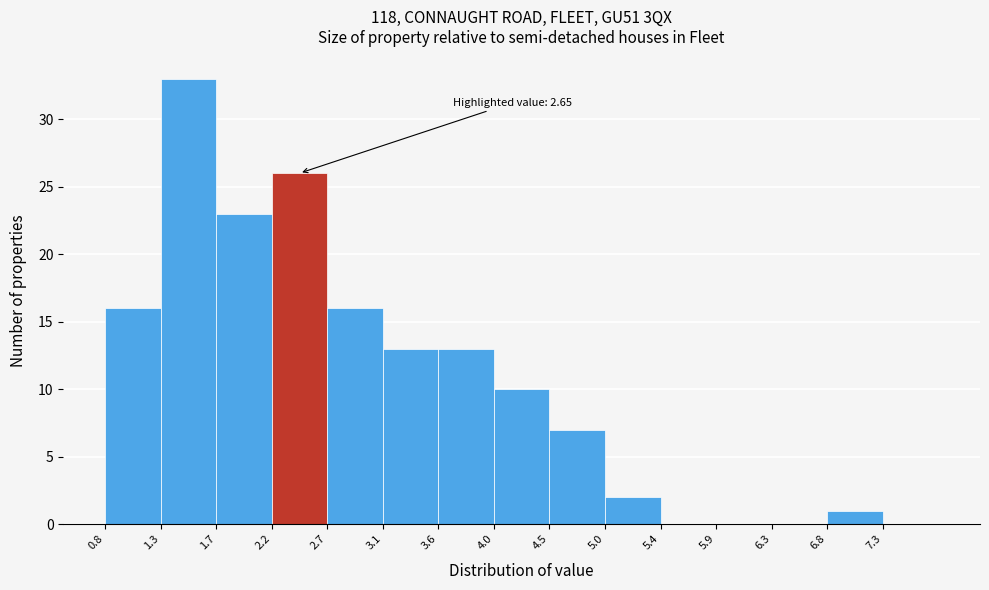

Which range on the x-axis has the tallest bar?

1.28 to 1.74